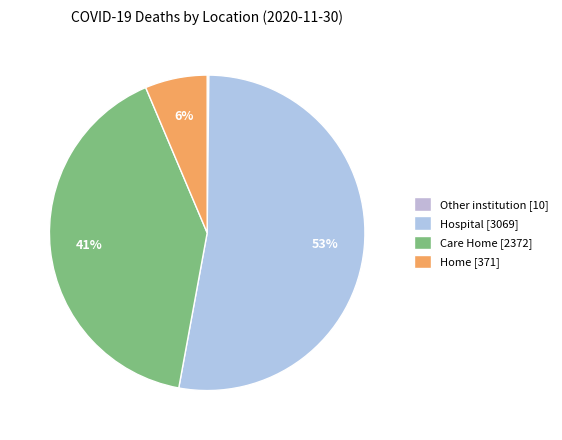

What is the total percentage of Hospital and Home?

59.1%